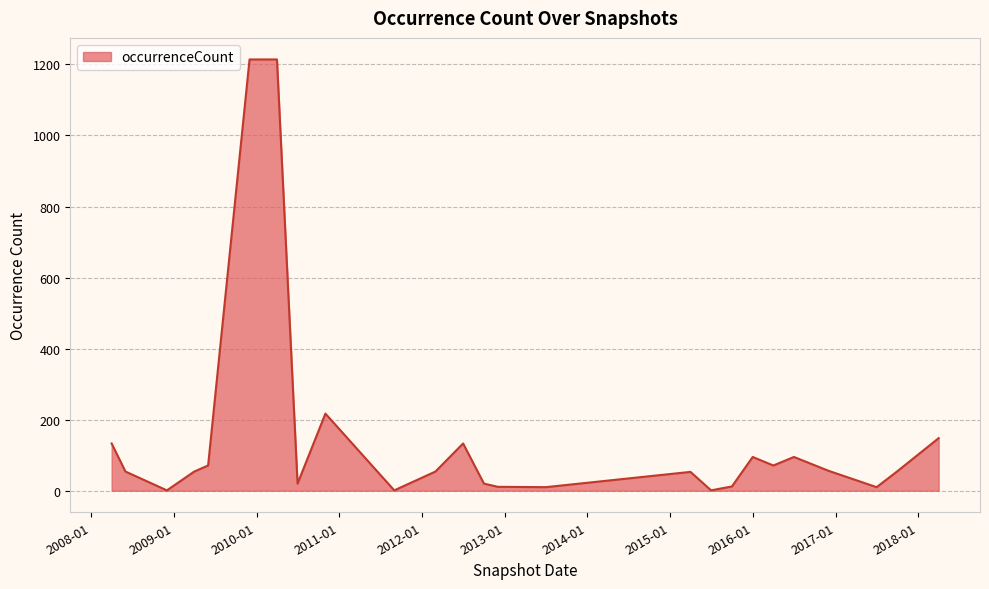

What is the greatest value displayed?

1214